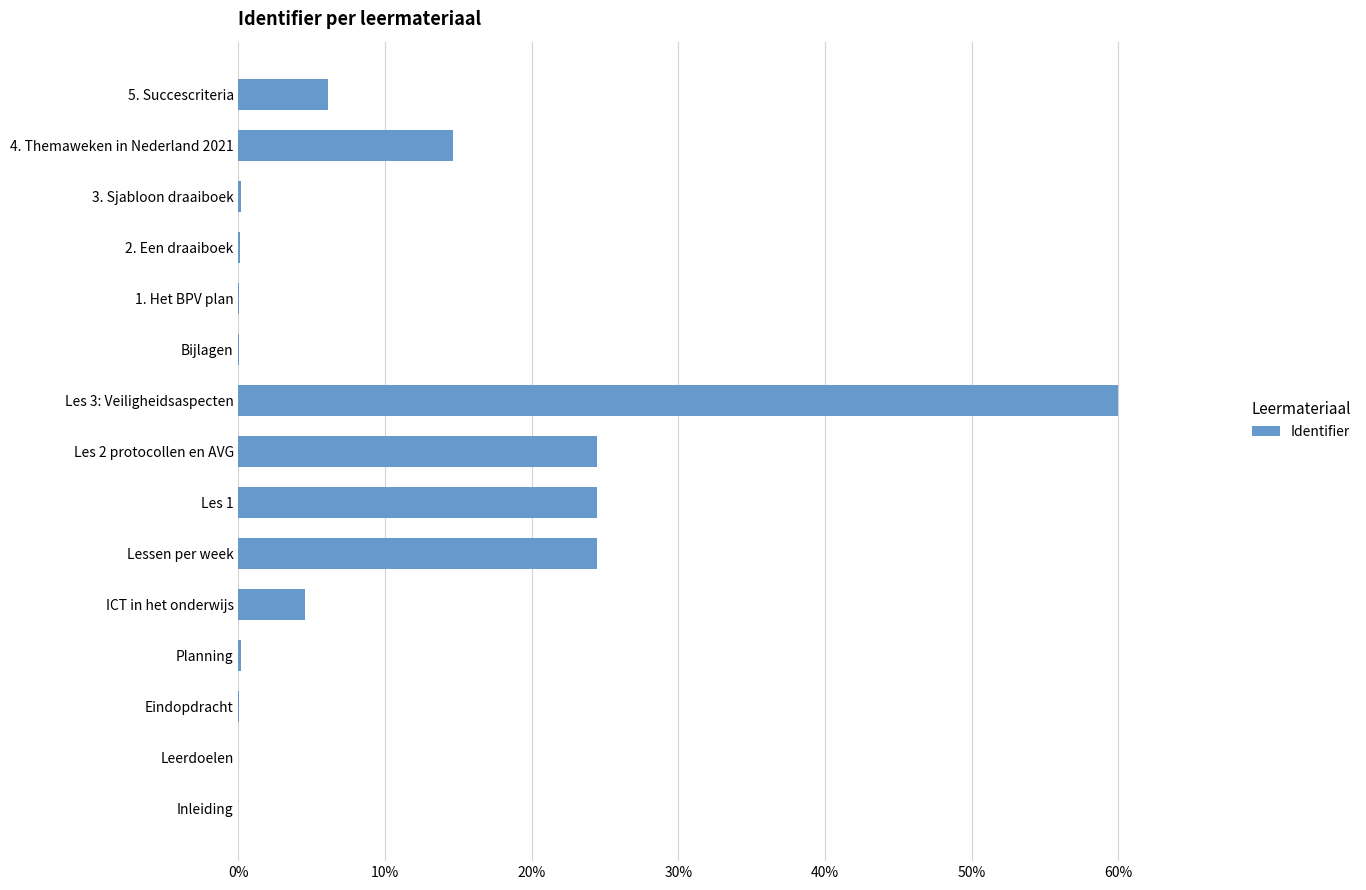

Which has a higher value, 1. Het BPV plan or Lessen per week?

Lessen per week